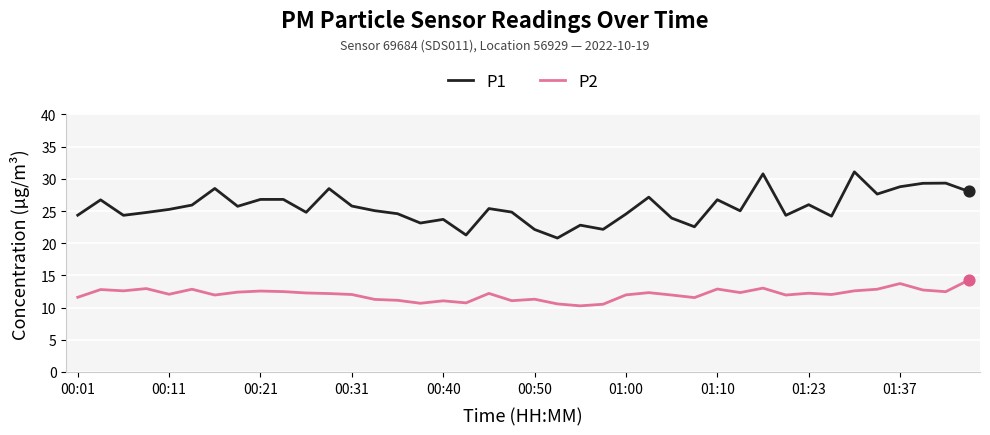

Which series has the widest spread of values?

P1